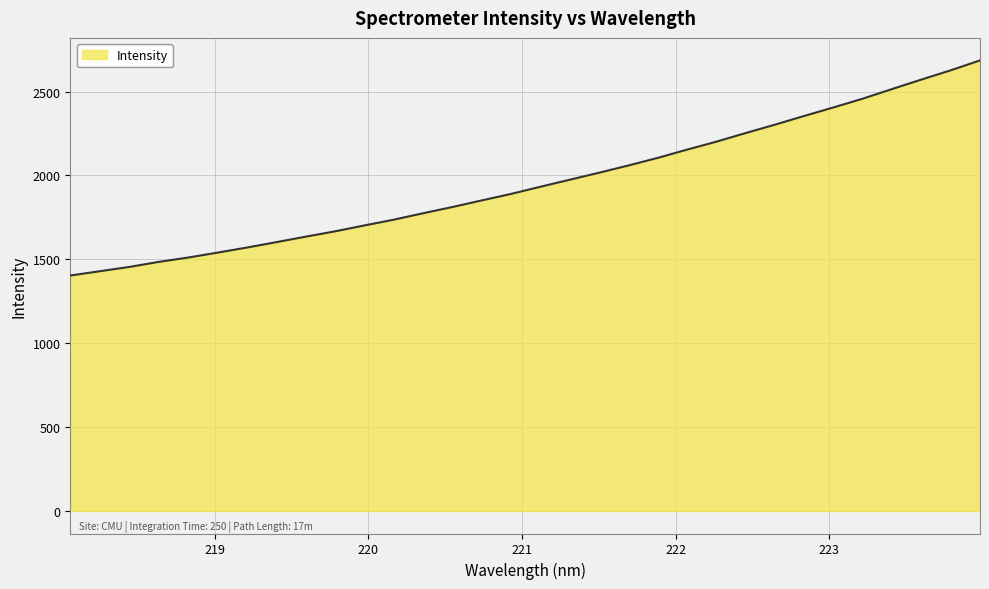

What is the minimum value shown in the chart?

1403.6